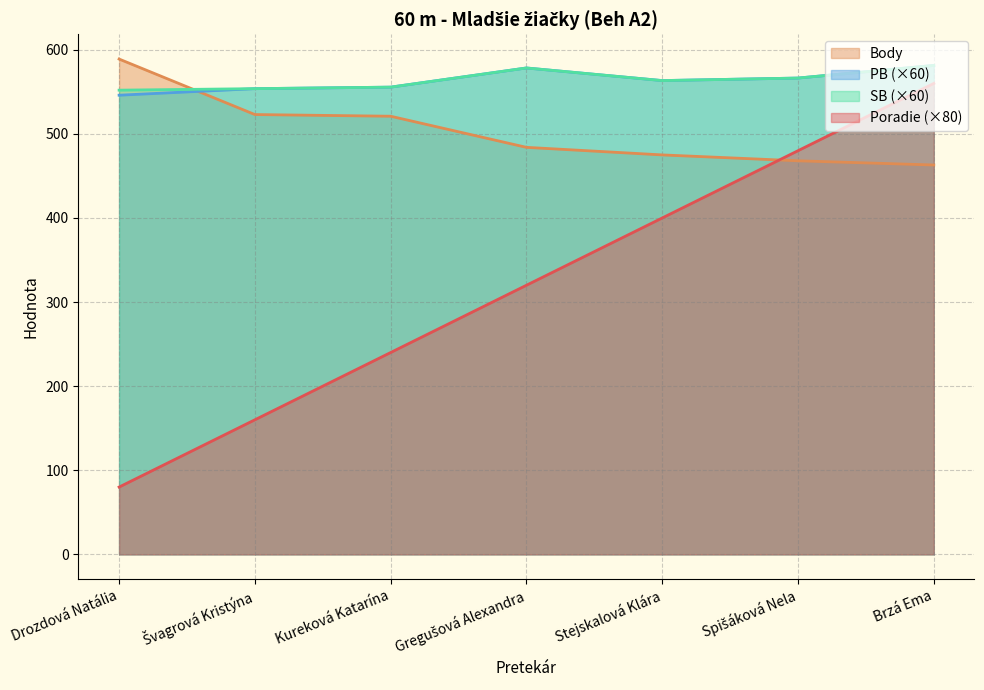

In PB, how many points are lower than both neighbors (excluding endpoints)?

1